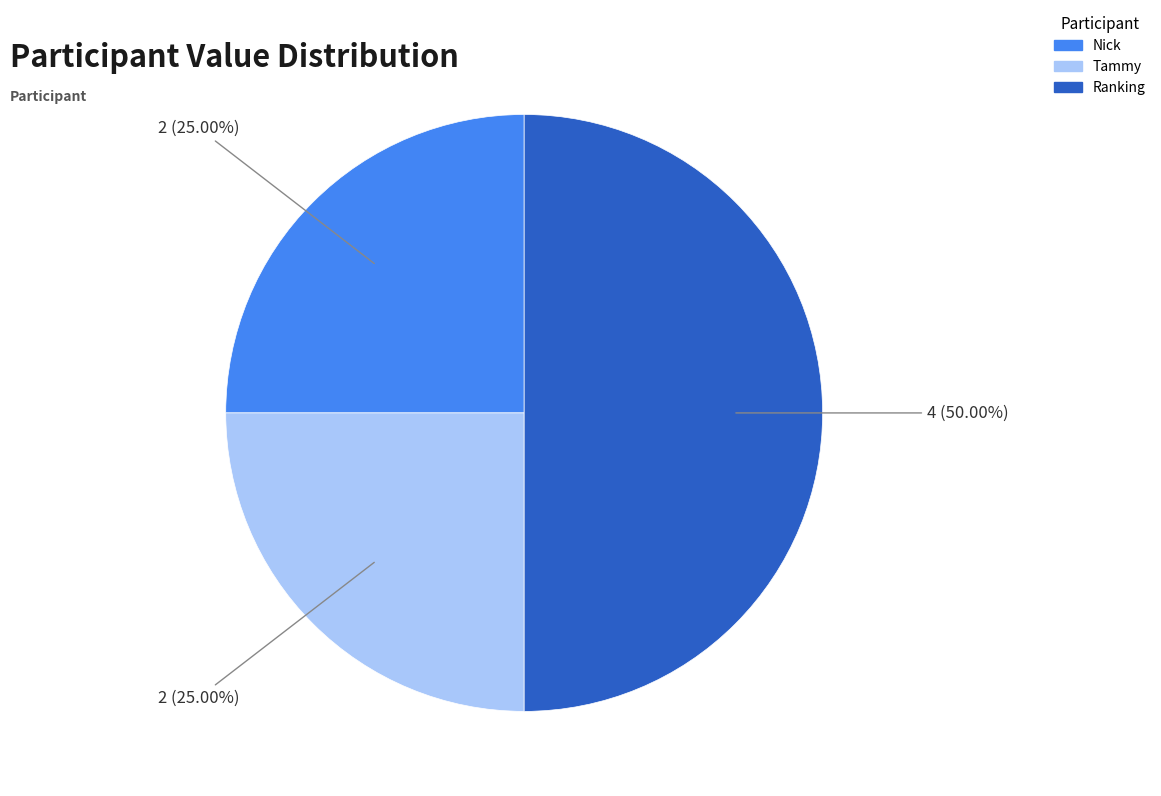

What percentage is NOT represented by Tammy?

75.0%